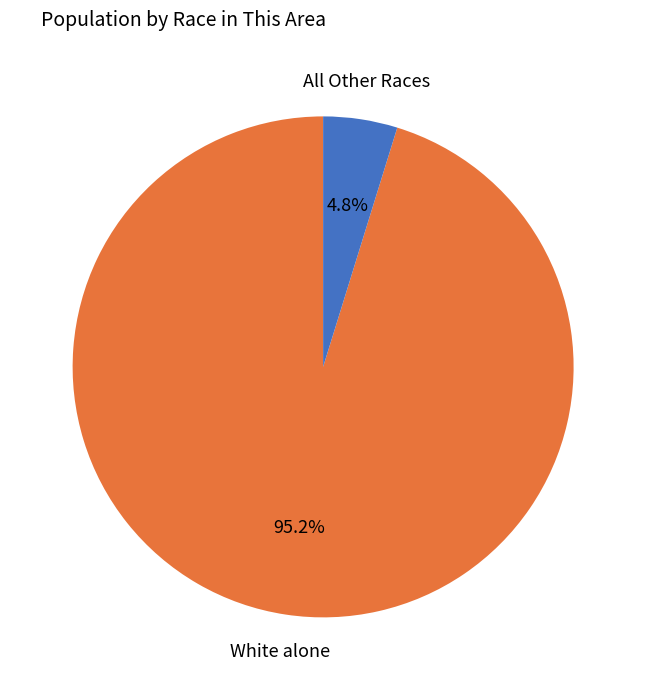

How many segments does this pie chart have?

2